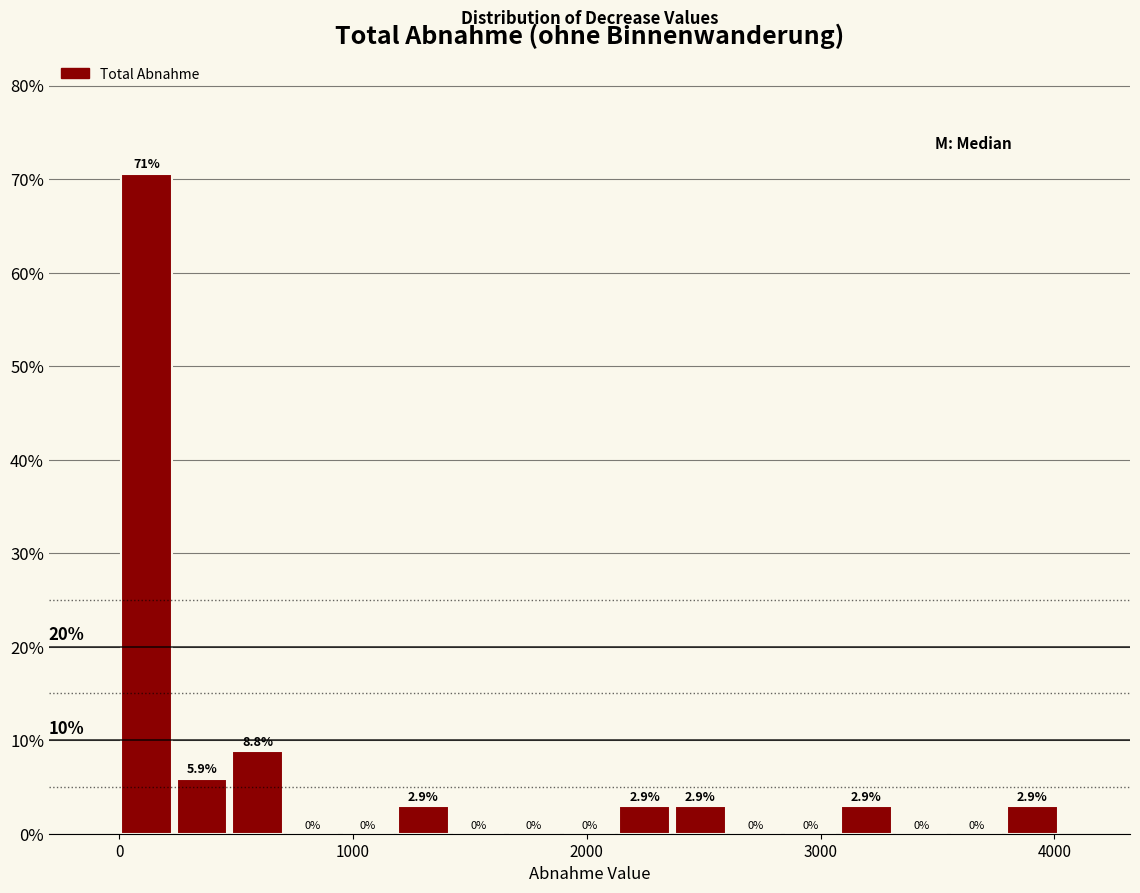

Read against the x-axis, roughly where is the centre of the tallest bar?

100